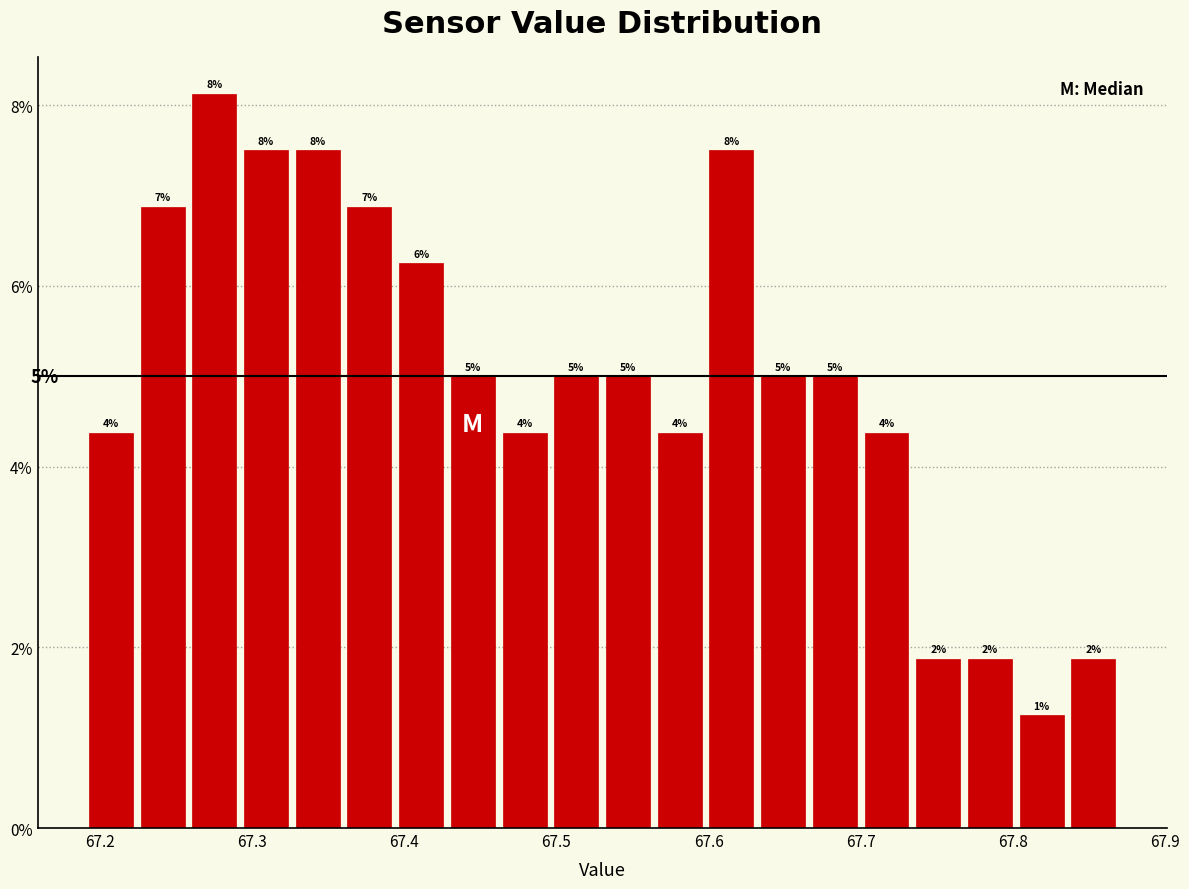

Read against the x-axis, roughly where is the centre of the tallest bar?

67.28